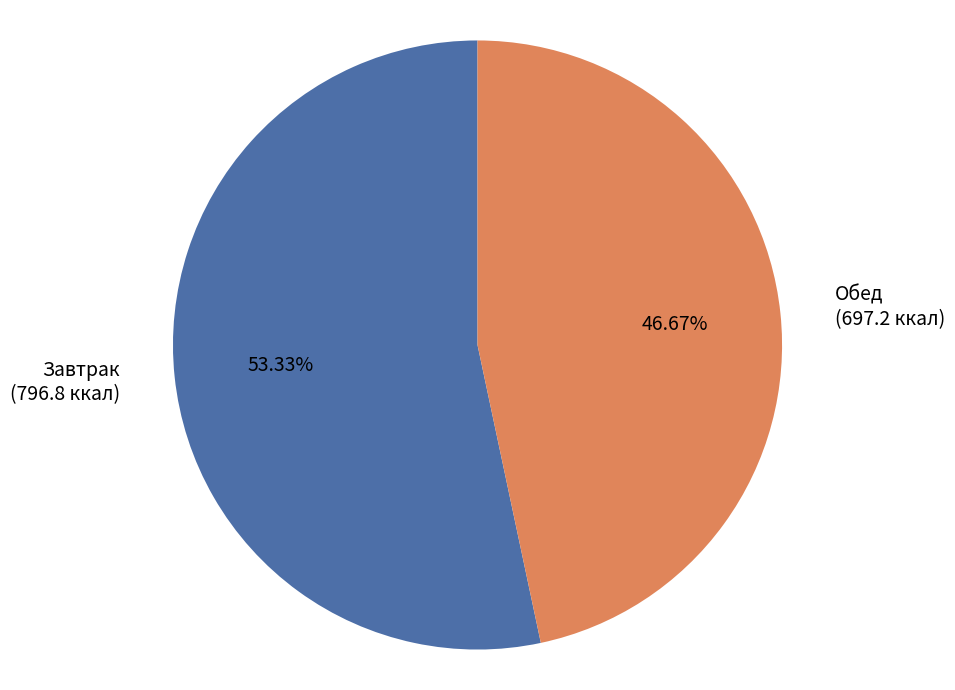

Count the number of slices in the pie.

2